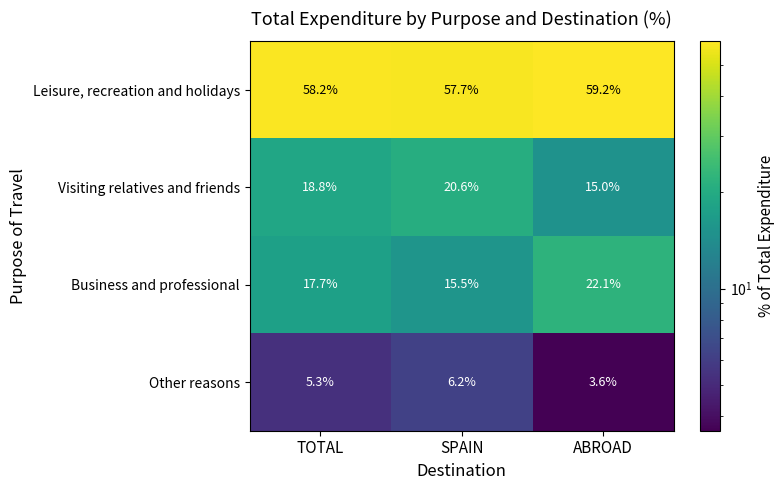

What is the smallest value displayed?

3.6